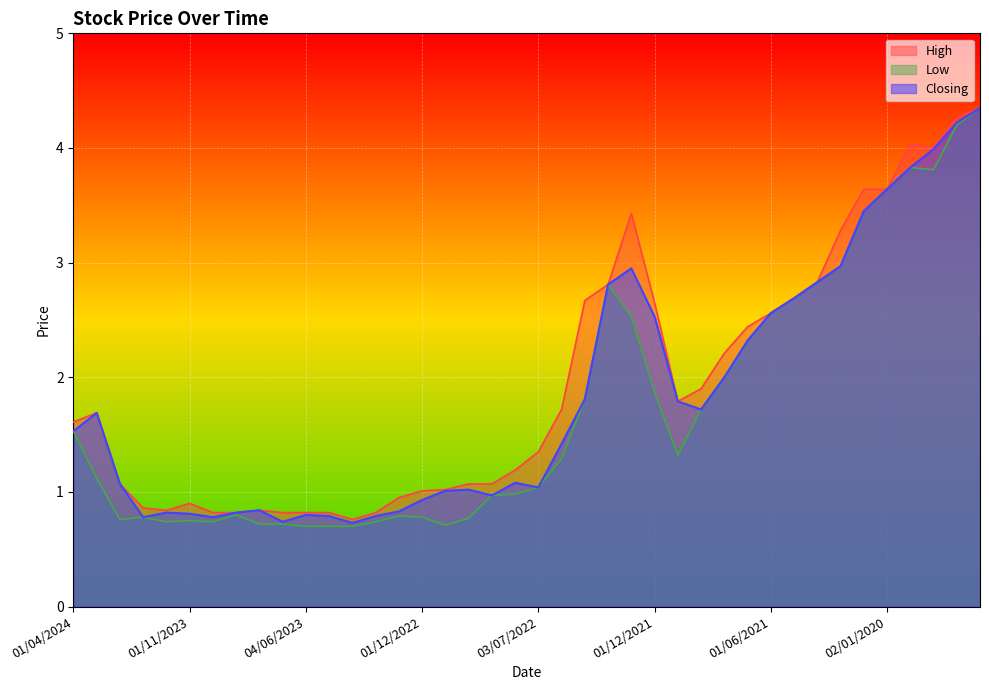

The value of Closing at 03/03/2024 is 1.7. True or false?

True